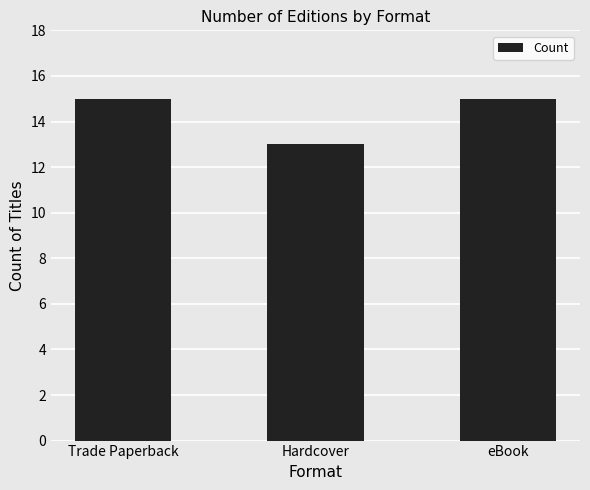

The value at eBook is 5. True or false?

False